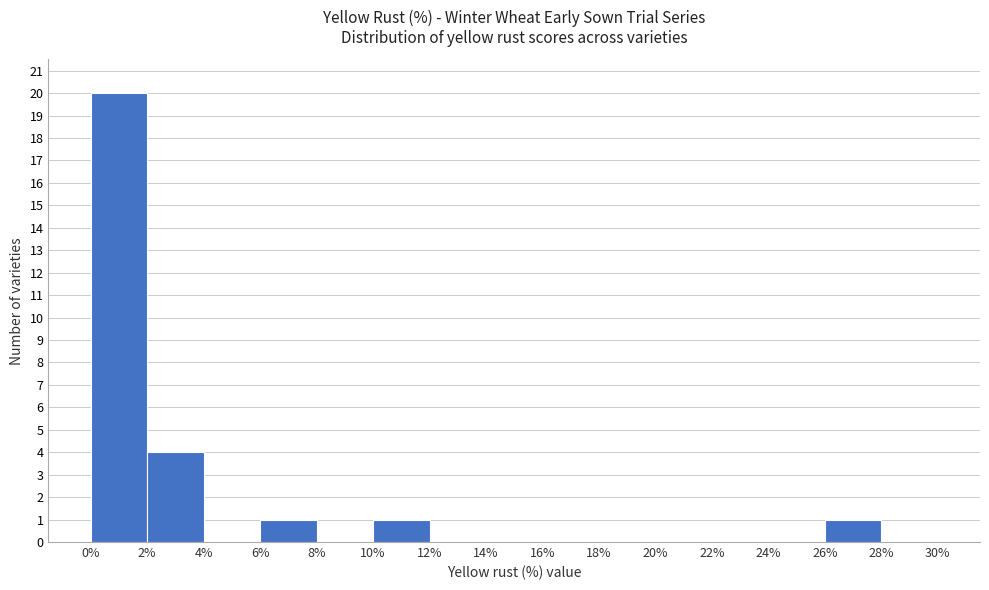

Reading left to right, list every bar in this chart as the range it spans on the x-axis followed by its height. The values are not printed on the chart, so give them approximately, as read against the axis.

0% to 2%: 20
2% to 4%: 4
4% to 6%: 0
6% to 8%: 1
8% to 10%: 0
10% to 12%: 1
12% to 14%: 0
14% to 16%: 0
16% to 18%: 0
18% to 20%: 0
20% to 22%: 0
22% to 24%: 0
24% to 26%: 0
26% to 28%: 1
28% to 30%: 0